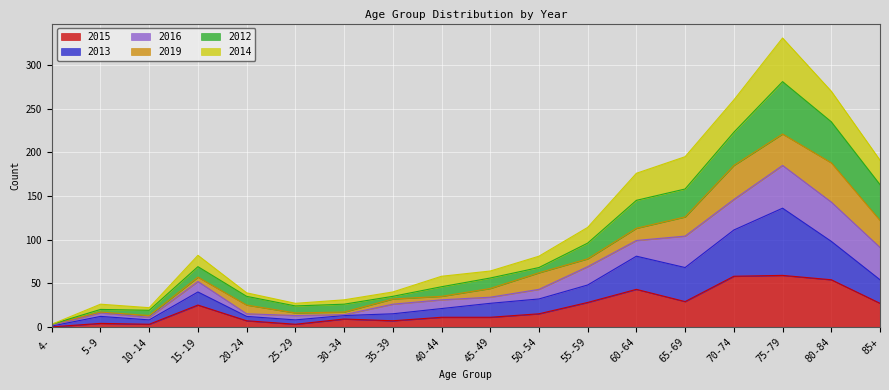

At which category is the sum across all series the highest?

75-79